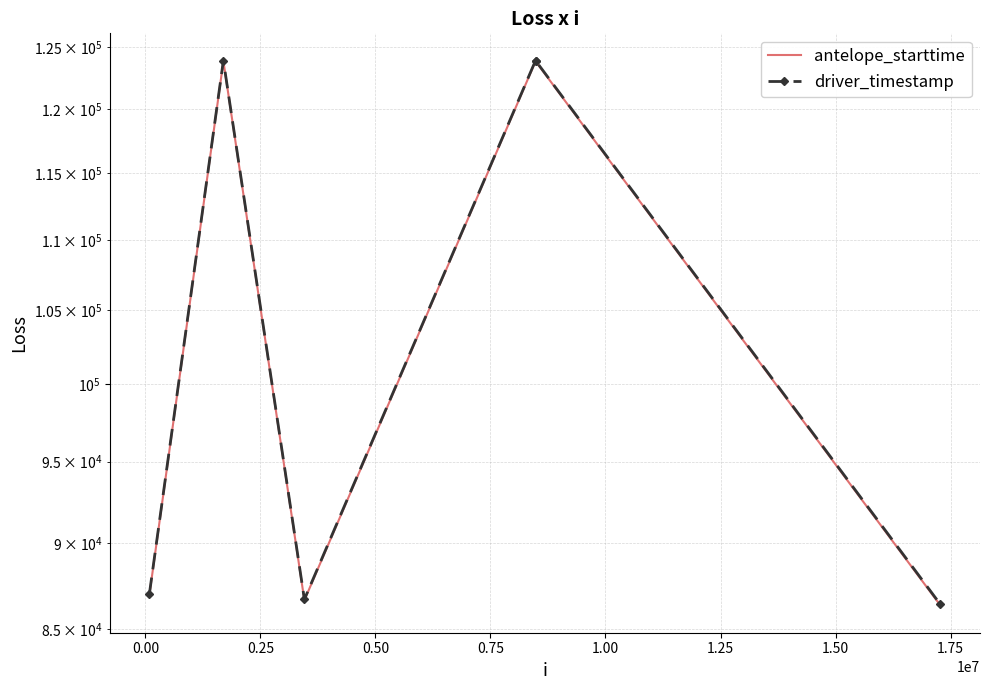

At how many categories does at least one series exceed 100183?

3